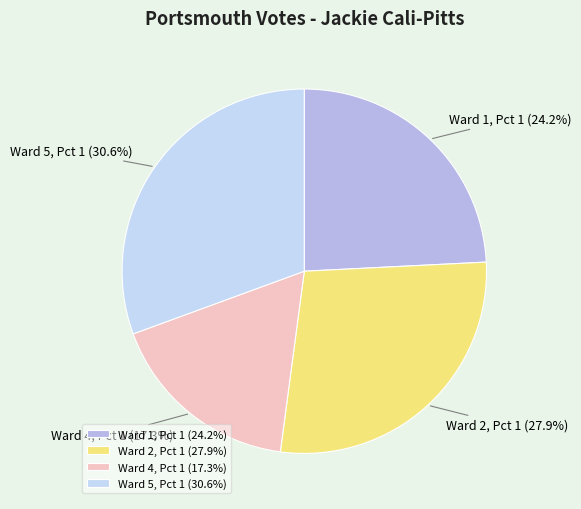

Rank the categories by value from lowest to highest.

Ward 4, Pct 1, Ward 1, Pct 1, Ward 2, Pct 1, Ward 5, Pct 1